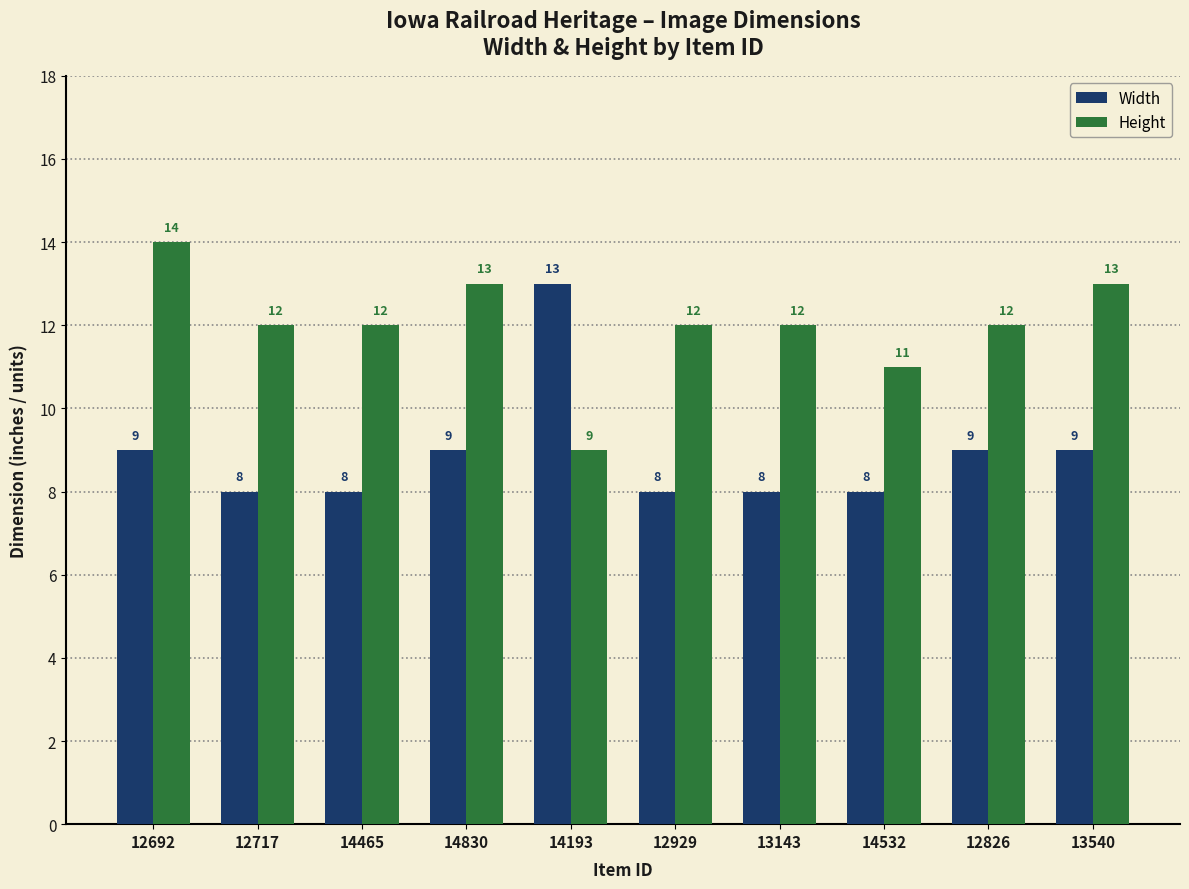

Which series changed the most between 14193 and 12826?

Width